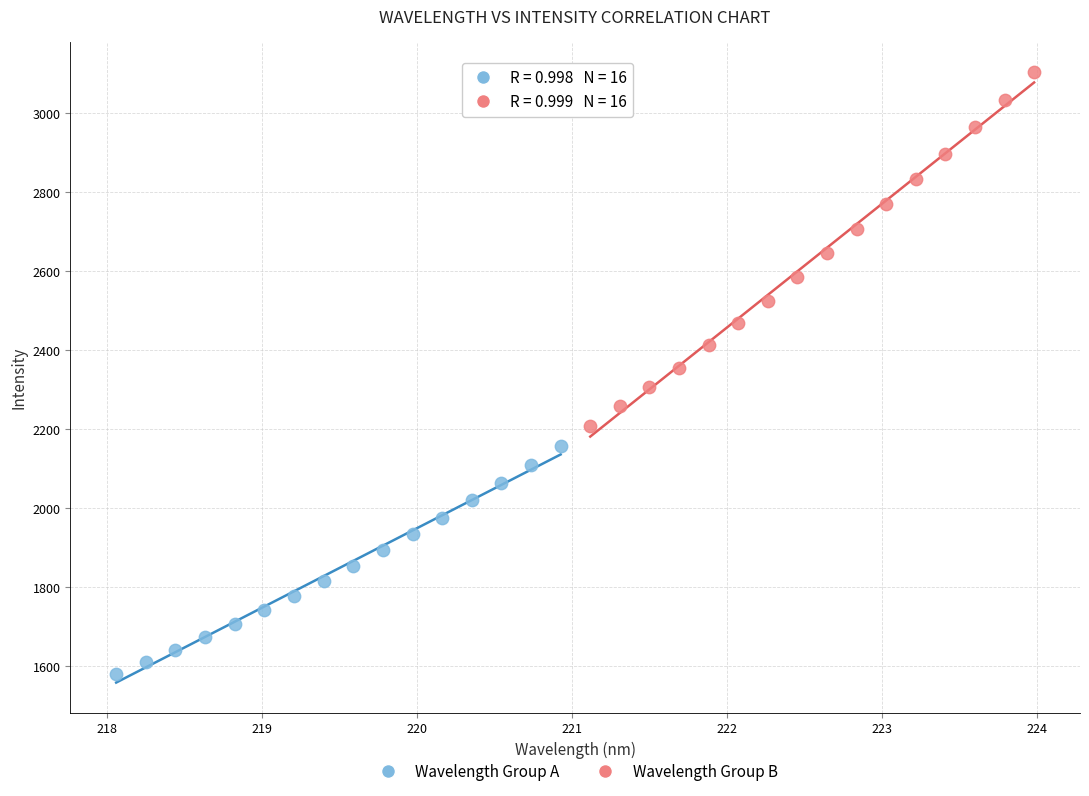

Which series has the widest spread of Y values?

Wavelength Group B